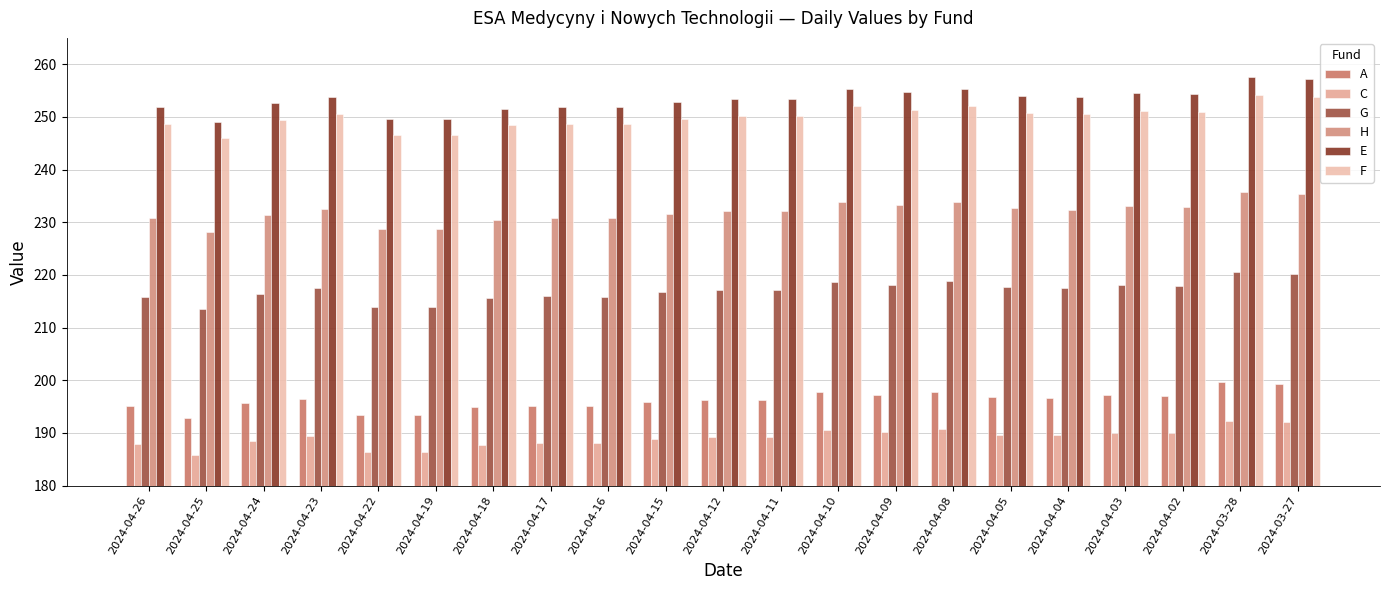

The value of F at 2024-04-16 is 403.5. True or false?

False